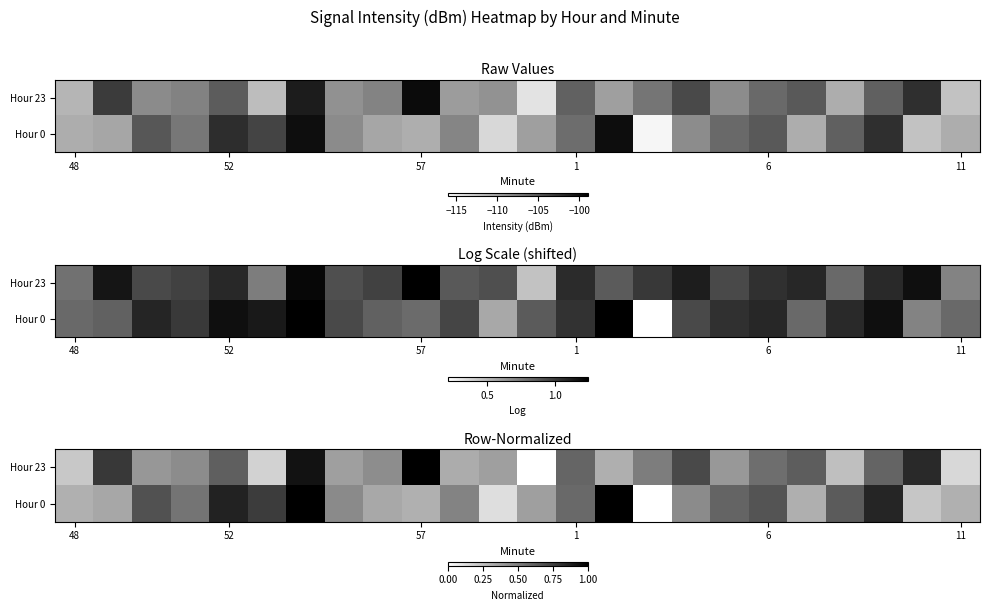

The Hour 0 series shows 0.2 at 6. True or false?

False